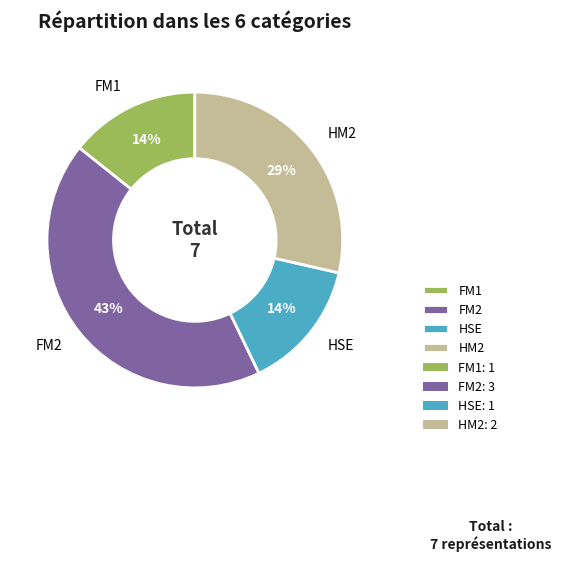

What is the largest slice in the pie chart?

FM2